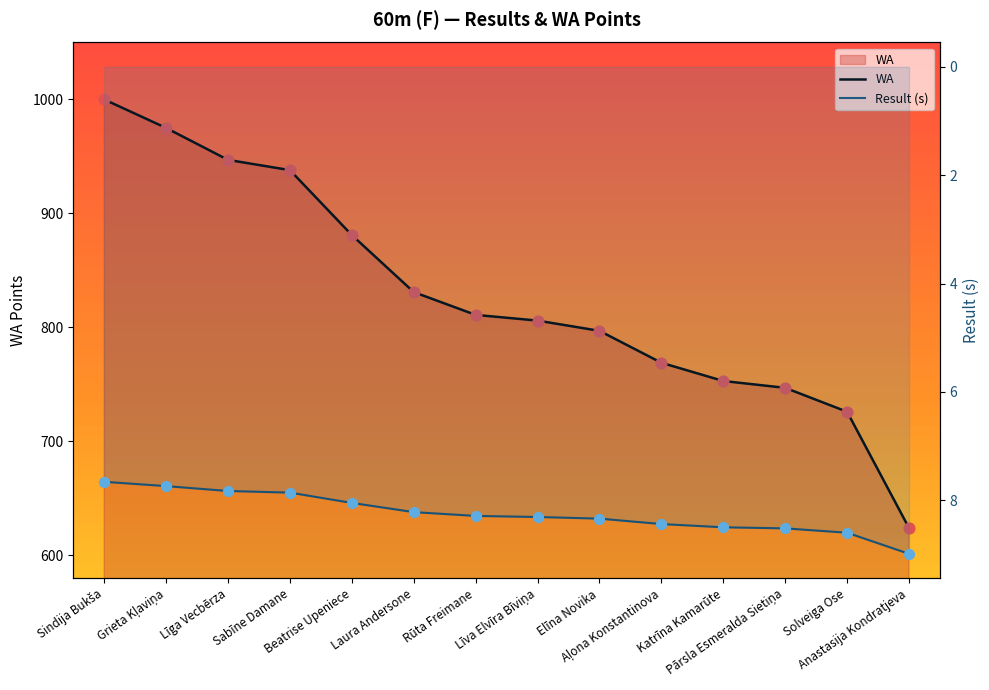

At which category is the sum across all series the highest?

Sindija Bukša